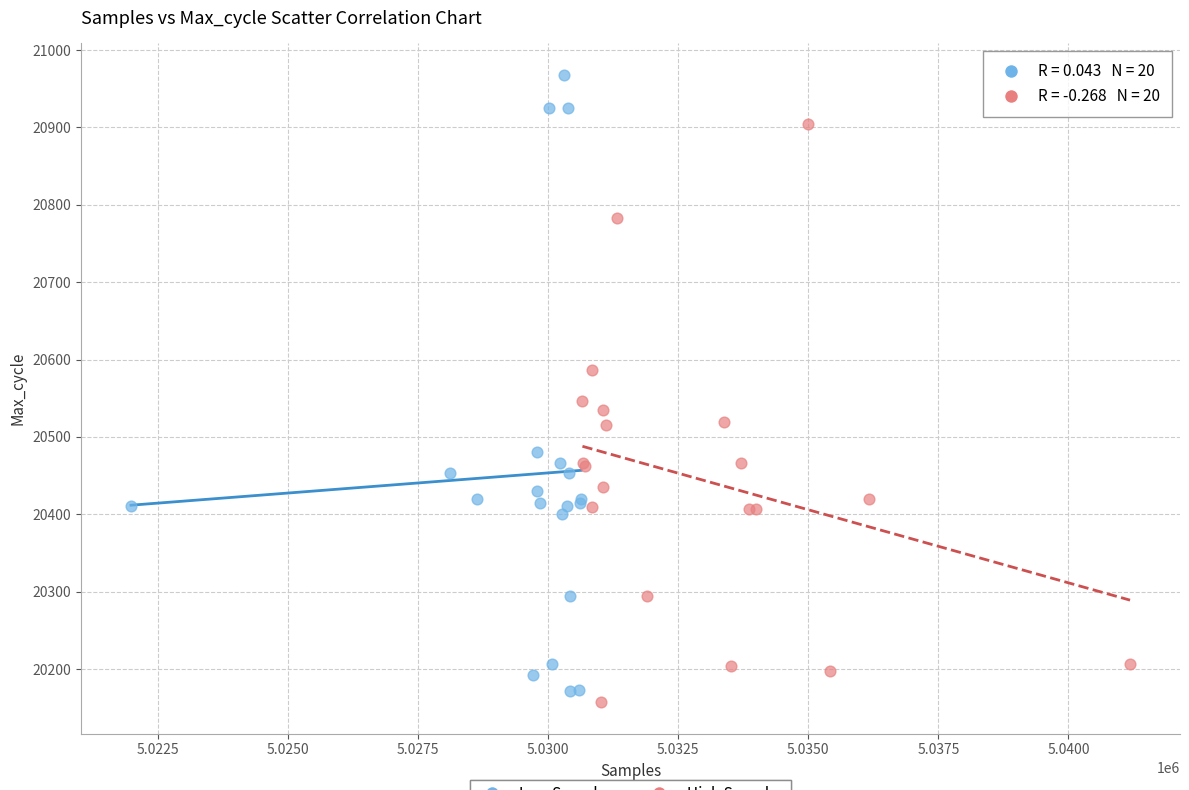

Which series reaches the maximum Y coordinate?

Low Samples